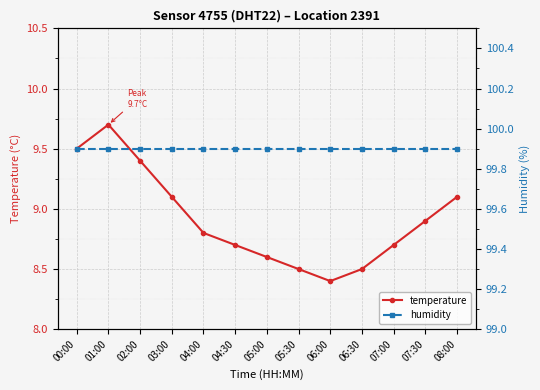

What is the label of the 7th point from the left?

05:00